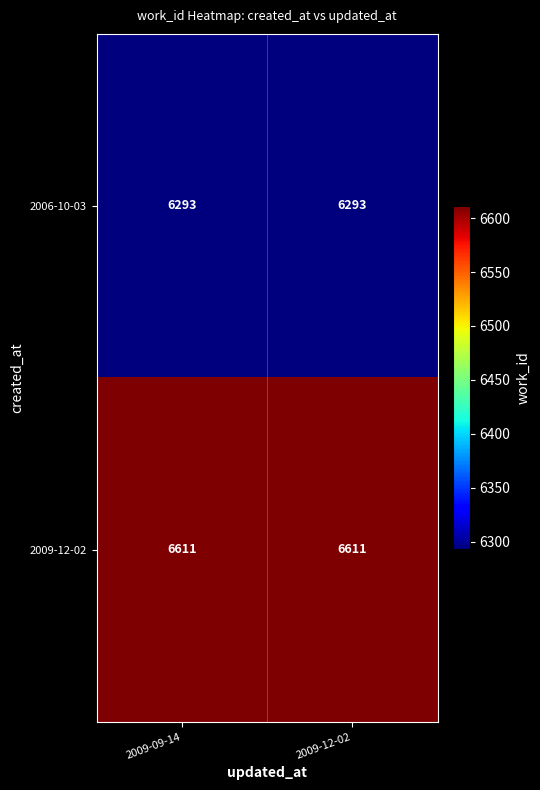

List the series in order of their peak value, highest first.

2009-12-02, 2006-10-03